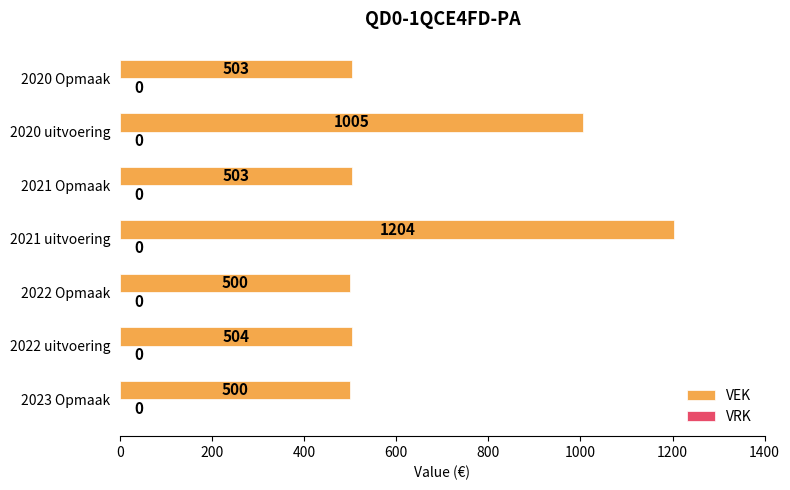

What value does the data have at 2020 Opmaak, to the nearest 50?

500